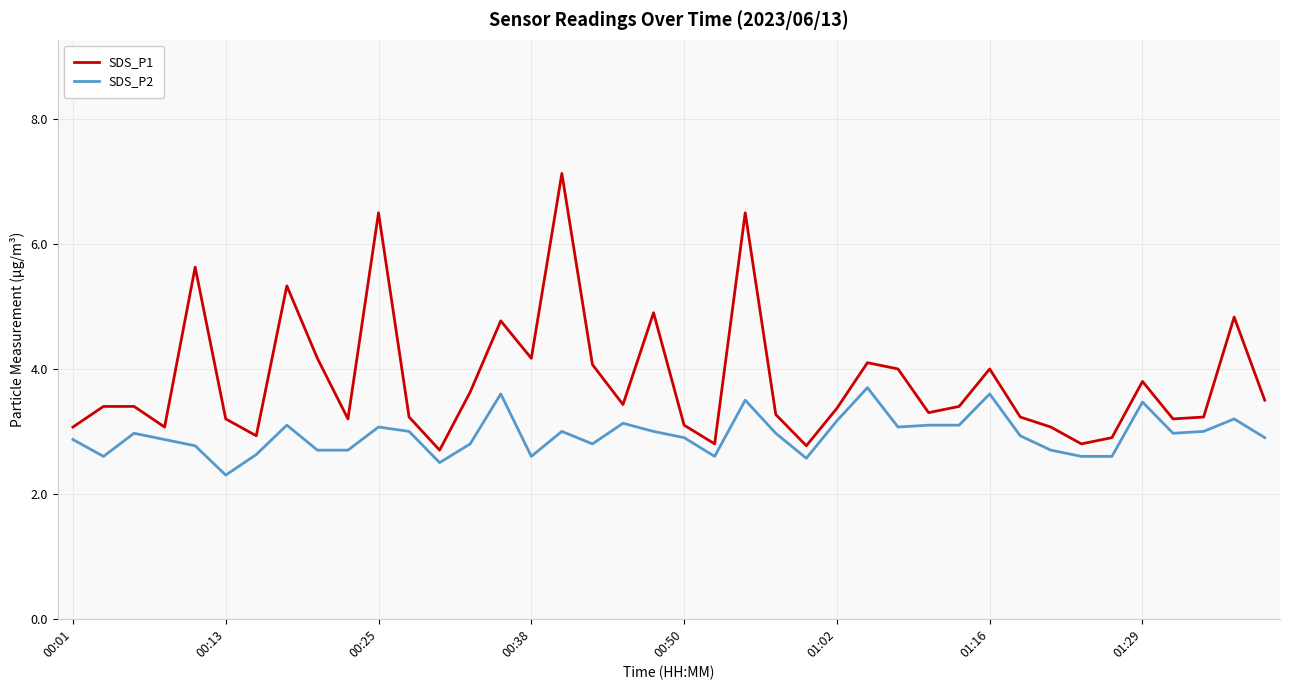

Which series has the largest total across all categories?

SDS_P1